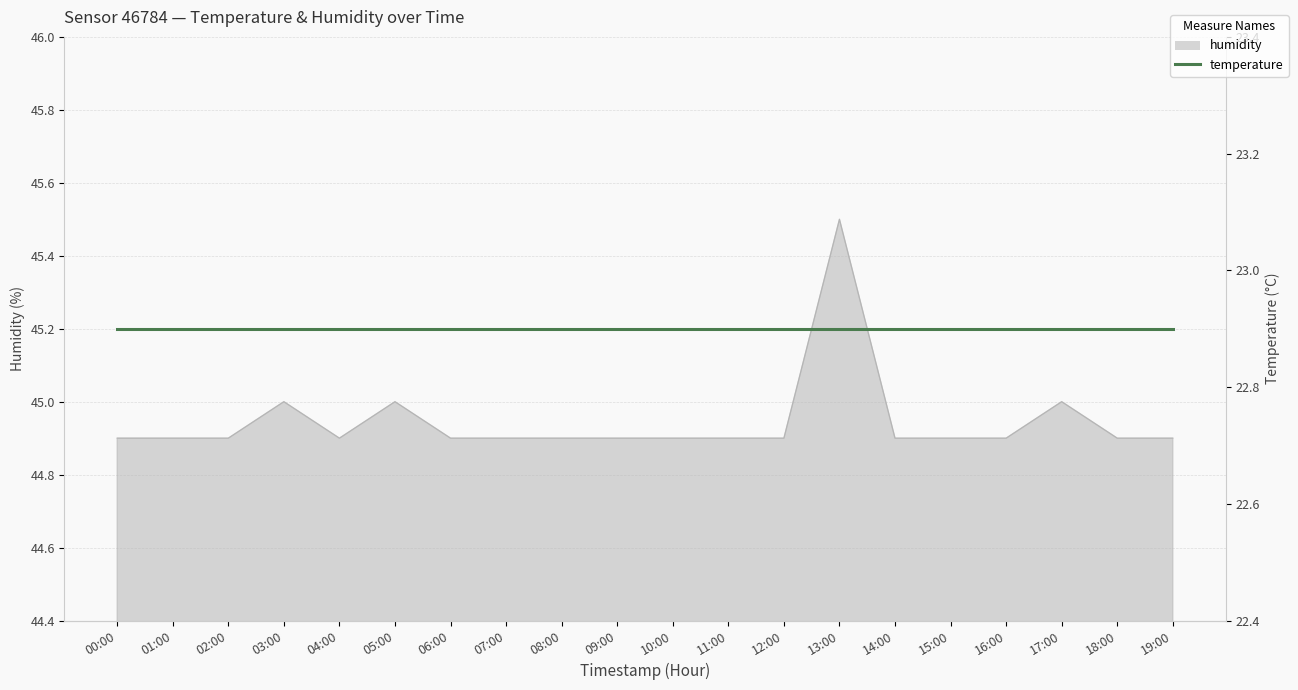

What value does the data have at 17:00?

45.0